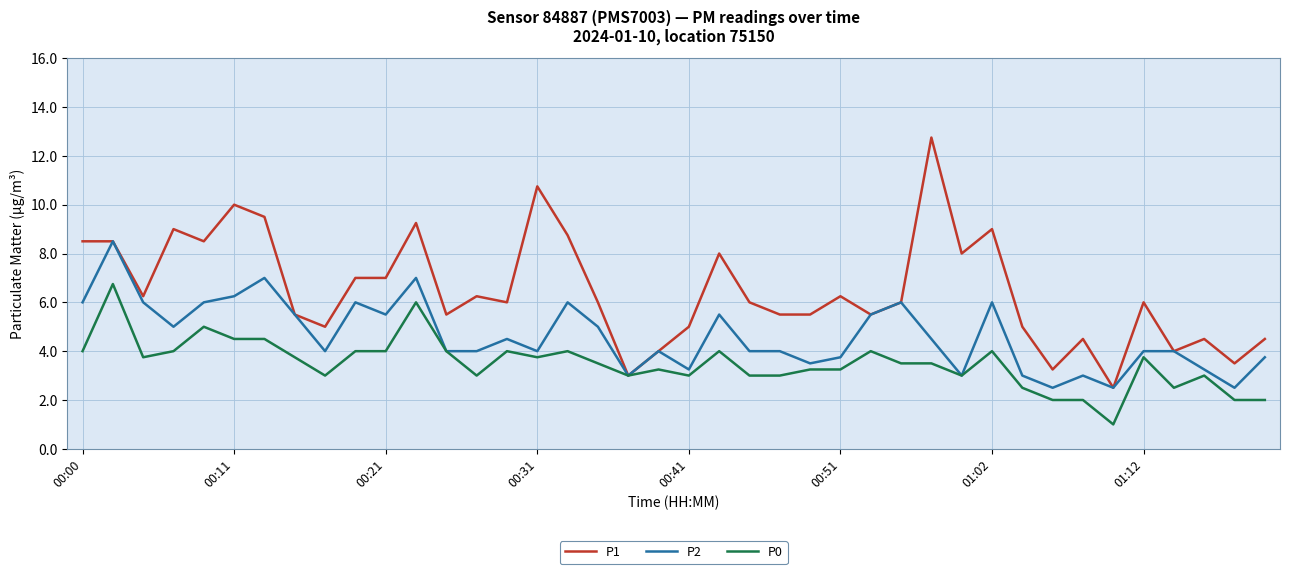

What is the sum of all P1 values?

259.5